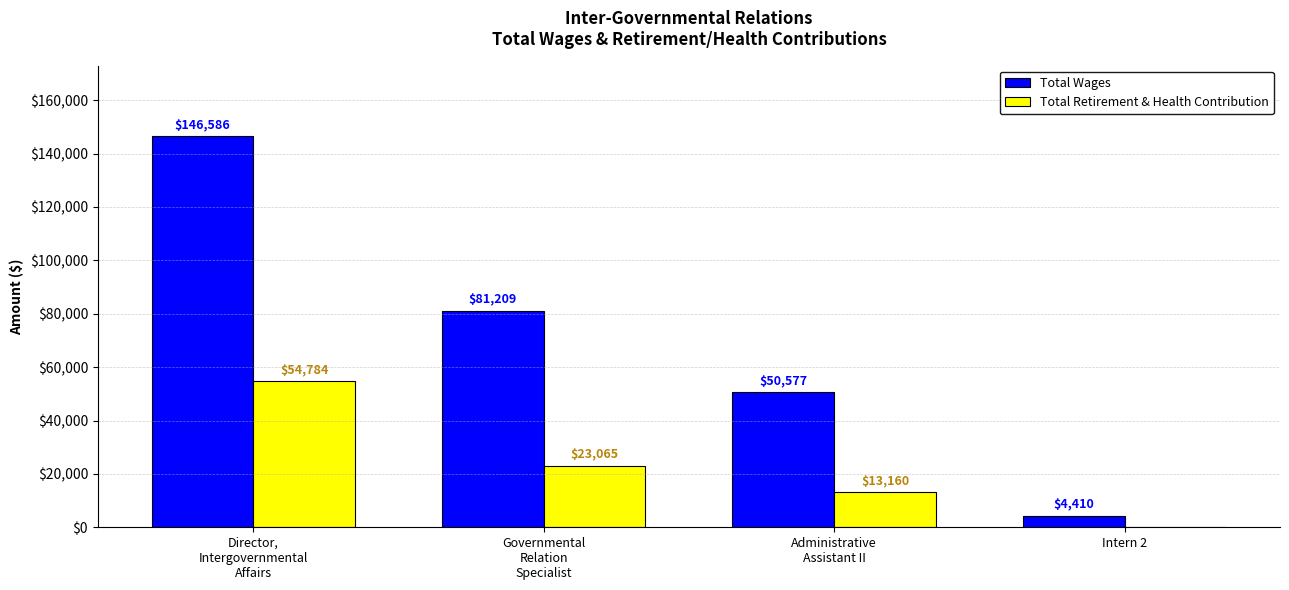

Which series has the largest total across all categories?

Total Wages